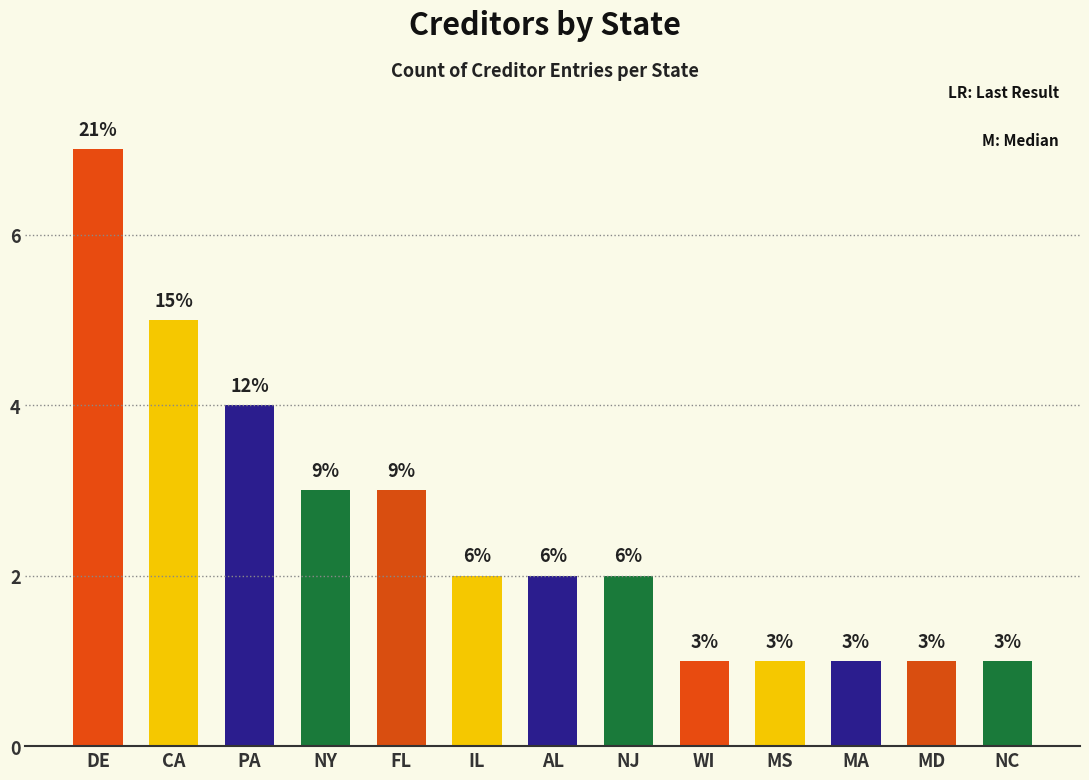

Is it true that the value at MA is 2?

False